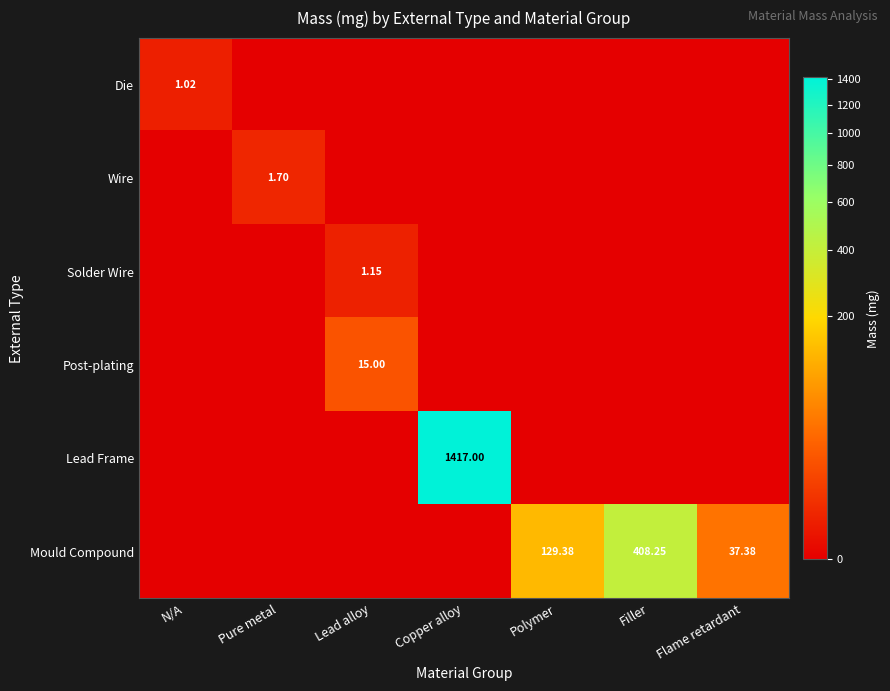

The Post-plating series shows 0.0 at Polymer. True or false?

True